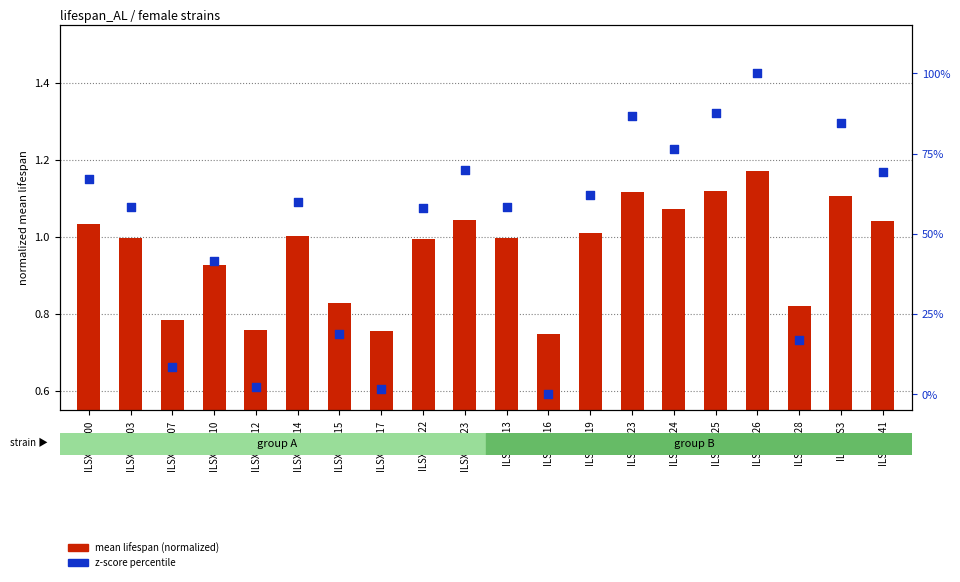

At which category is the sum across all series the highest?

ILSXISS26